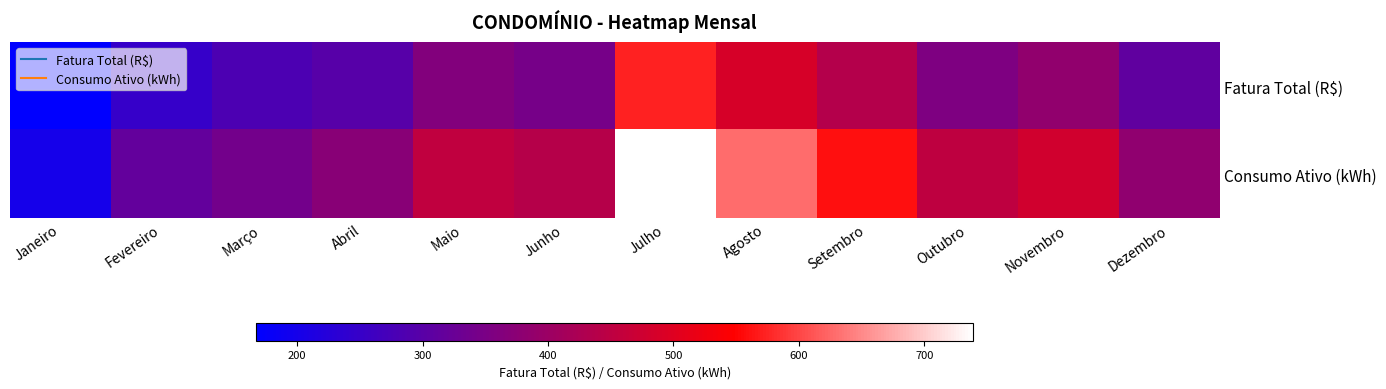

Which series has the widest spread of values?

Consumo Ativo (kWh)